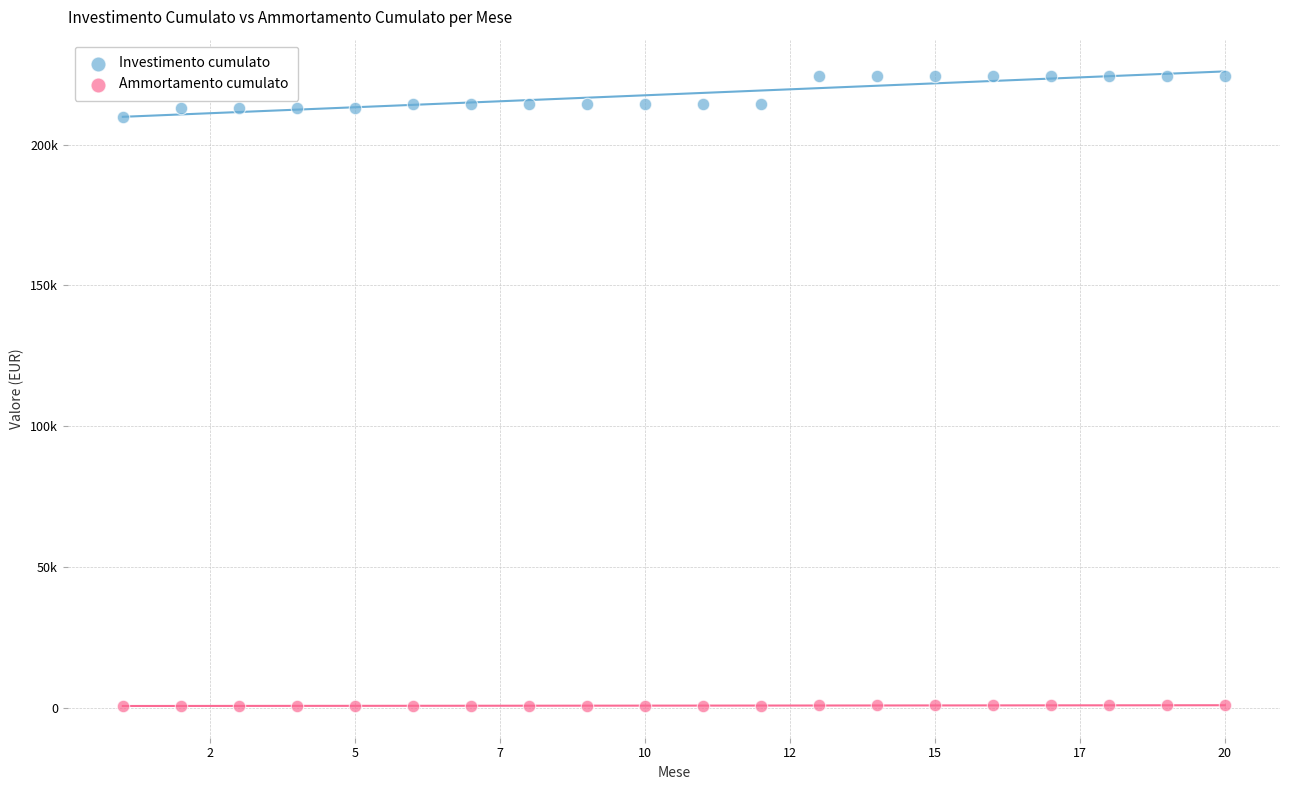

What are all the series names shown in the legend?

Investimento cumulato, Ammortamento cumulato